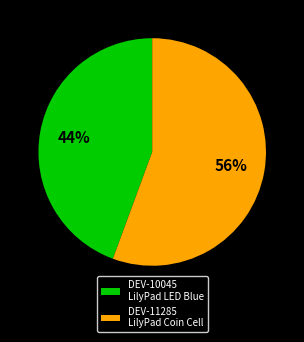

Combined, do DEV-11285 LilyPad Coin Cell and DEV-10045 LilyPad LED Blue account for over 50%?

Yes